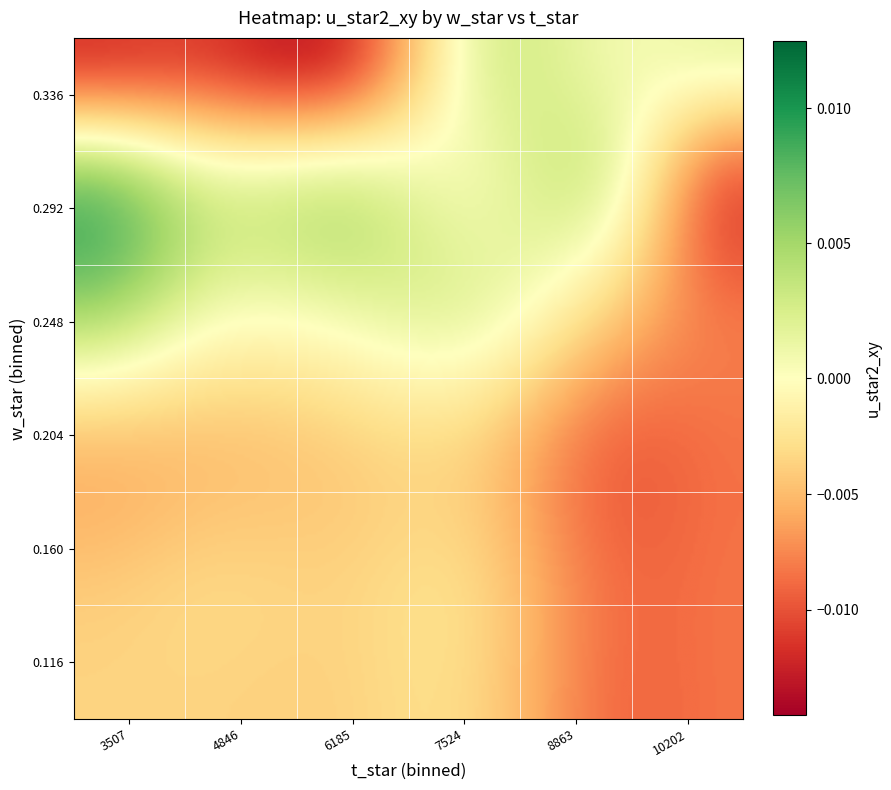

How many values are above zero?

23